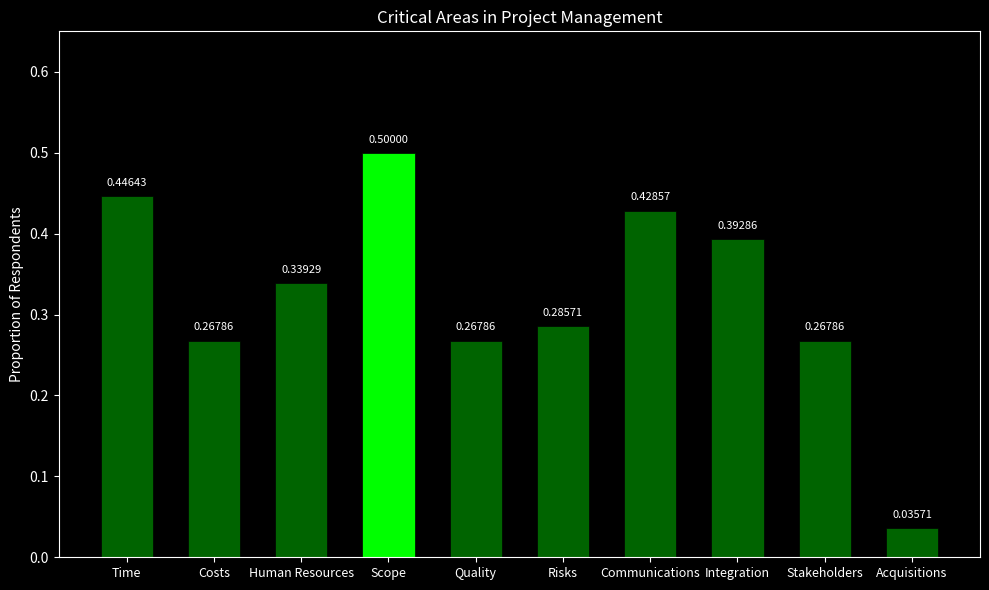

How many bars are there in total?

10